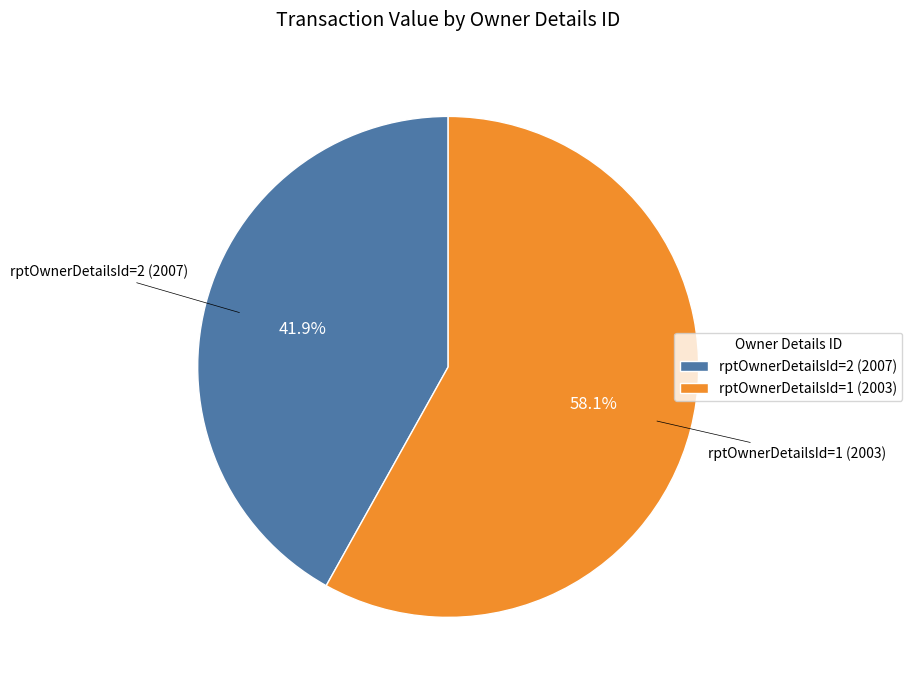

True or false: rptOwnerDetailsId=1 (2003) accounts for 58% of the total.

True